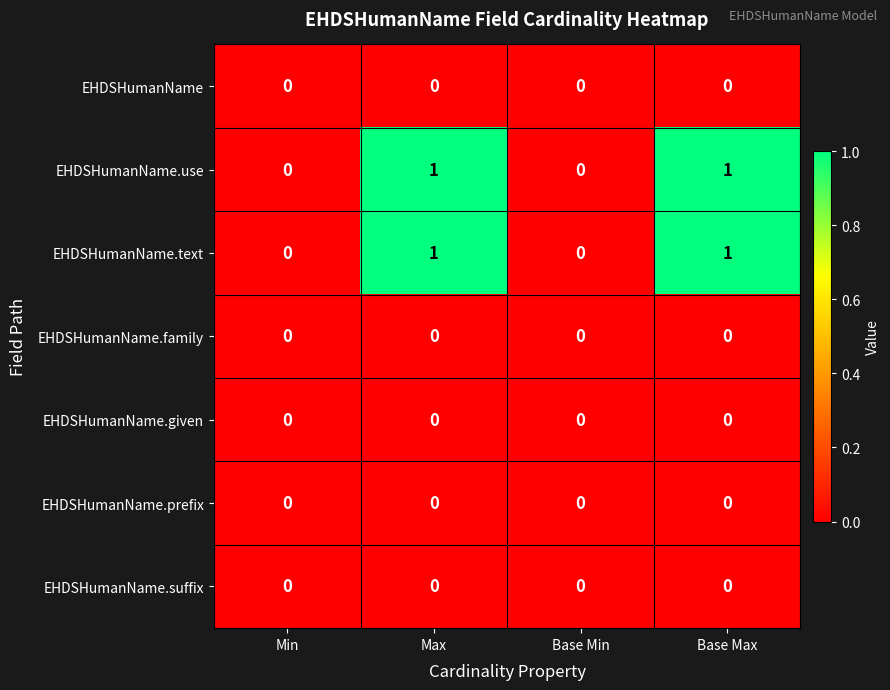

The value of EHDSHumanName.given at Min is 0. True or false?

True